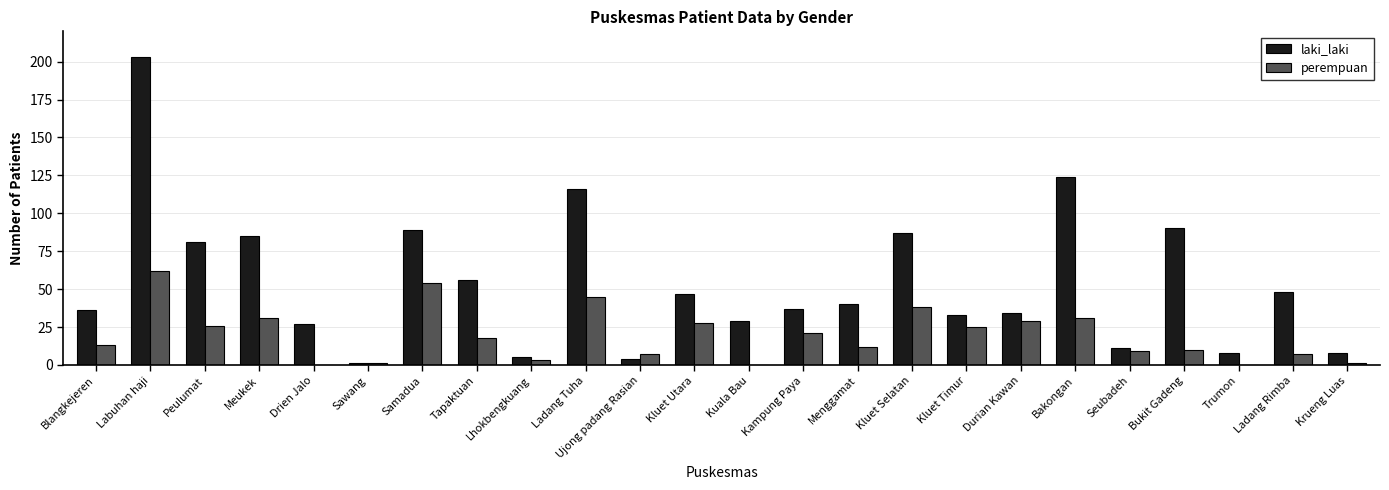

Reading left to right, list all the values displayed in this chart.

laki_laki: 36	203	81	85	27	1	89	56	5	116	4	47	29	37	40	87	33	34	124	11	90	8	48	8
perempuan: 13	62	26	31	0	1	54	18	3	45	7	28	0	21	12	38	25	29	31	9	10	0	7	1